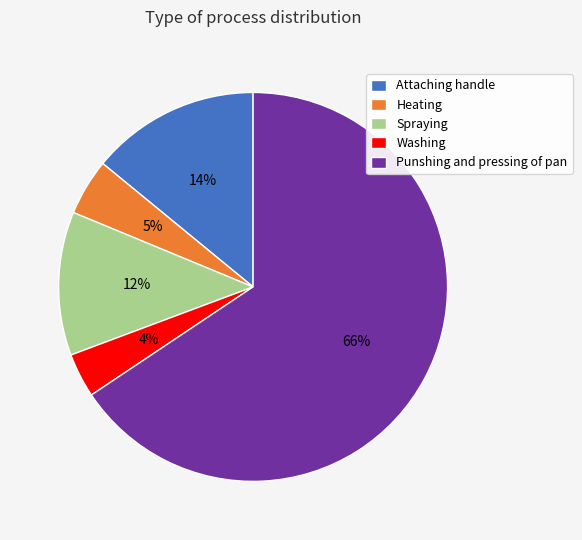

To the nearest percent, what is the combined percentage of Washing and Punshing and pressing of pan?

69%